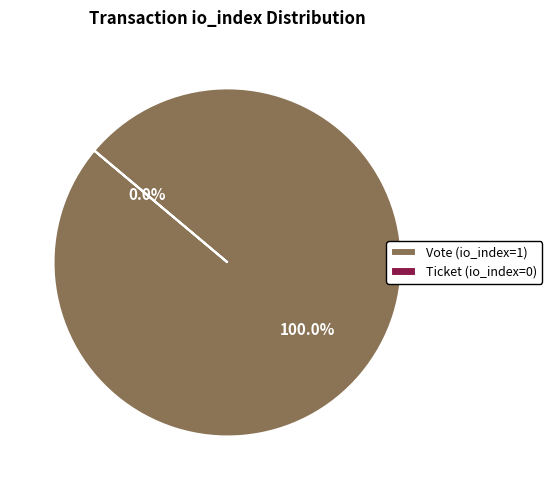

What is the smallest slice in the pie chart?

Ticket (io_index=0)